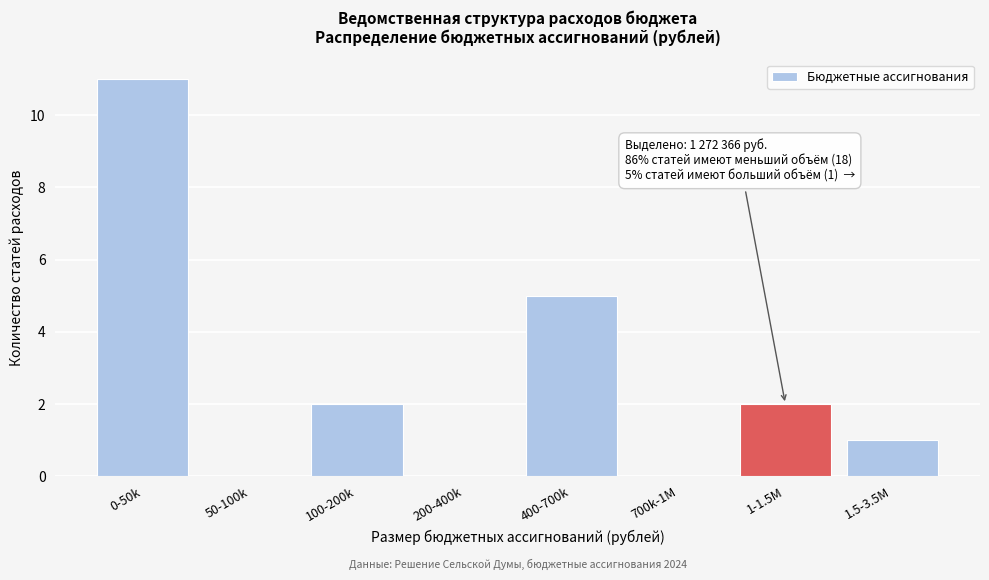

Reading left to right, list all the values displayed in this chart.

0-50k=11	50-100k=0	100-200k=2	200-400k=0	400-700k=5	700k-1M=0	1-1.5M=2	1.5-3.5M=1